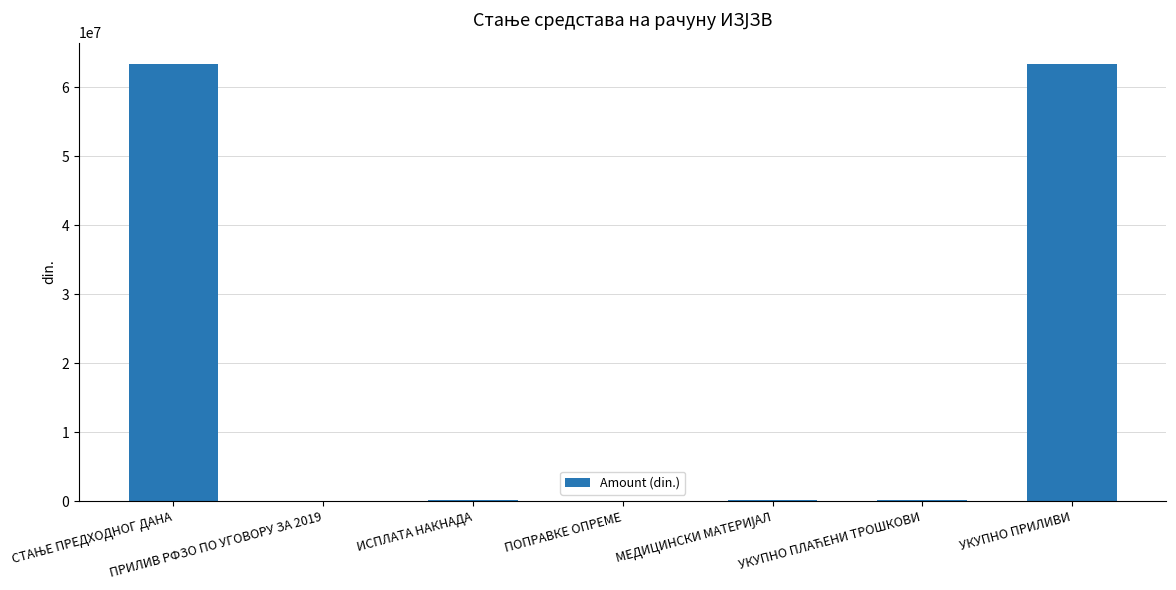

What is the greatest value displayed?

63306347.8